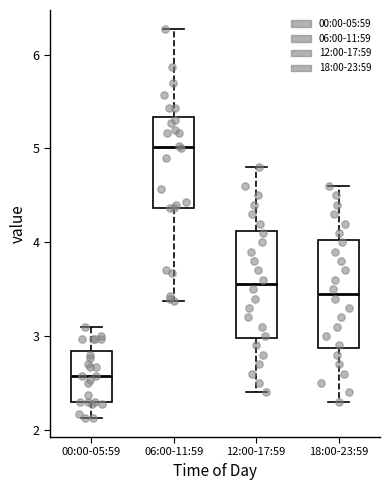

Where is the lower edge of the box for 18:00-23:59 on the y-axis? The values are not printed on the chart, so give them approximately, as read against the axis.

2.9